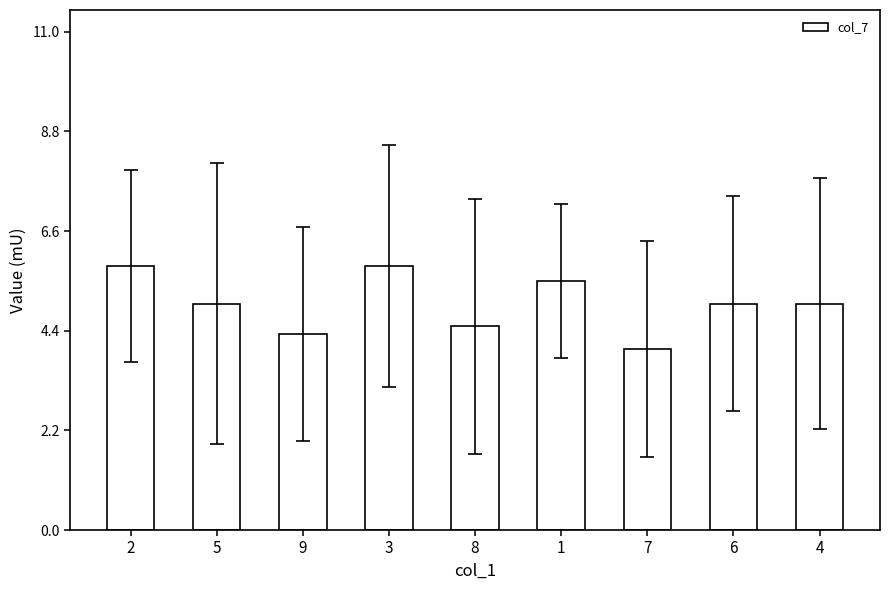

Reading left to right, list all the values displayed in this chart.

5.8	5.0	4.3	5.8	4.5	5.5	4.0	5.0	5.0